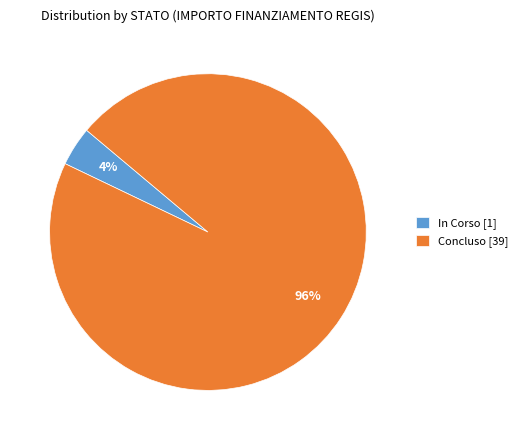

How many slices are in this pie chart?

2